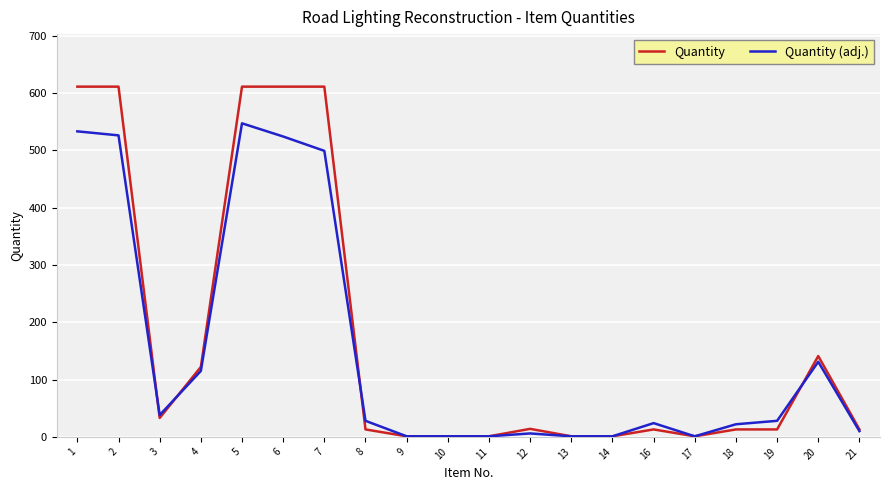

How many data points does each series have?

20